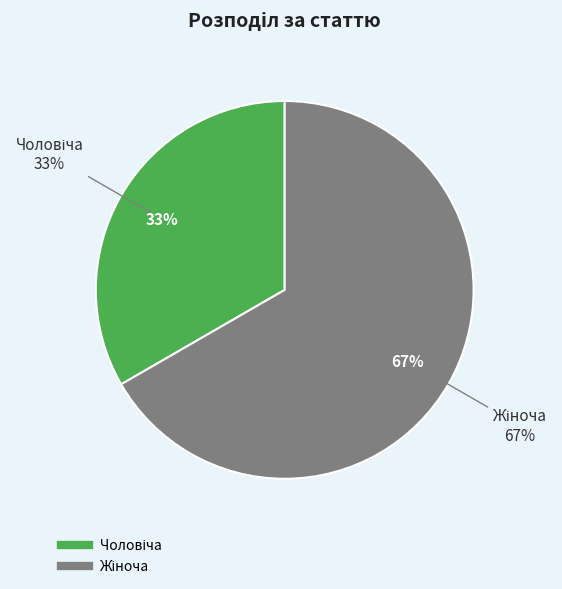

What is the change in value from Чоловіча to Жіноча?

+1